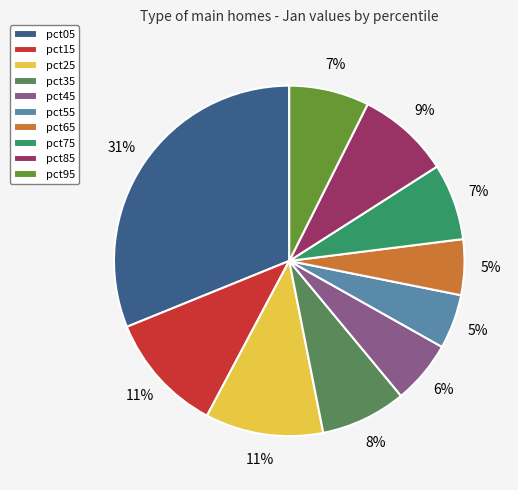

What is the largest slice in the pie chart?

pct05